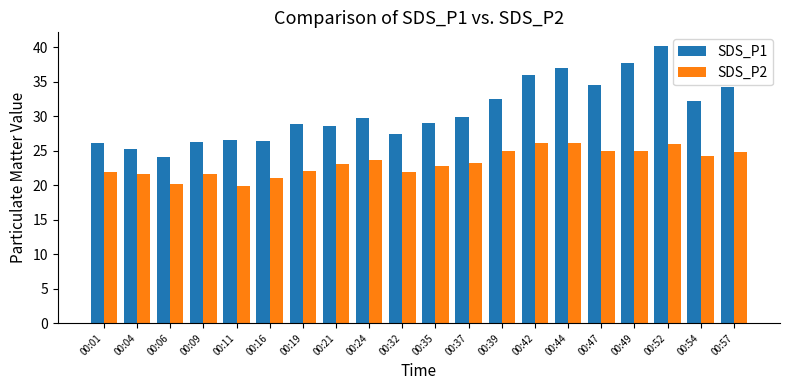

Where is SDS_P1 nearest to the value 32?

00:54